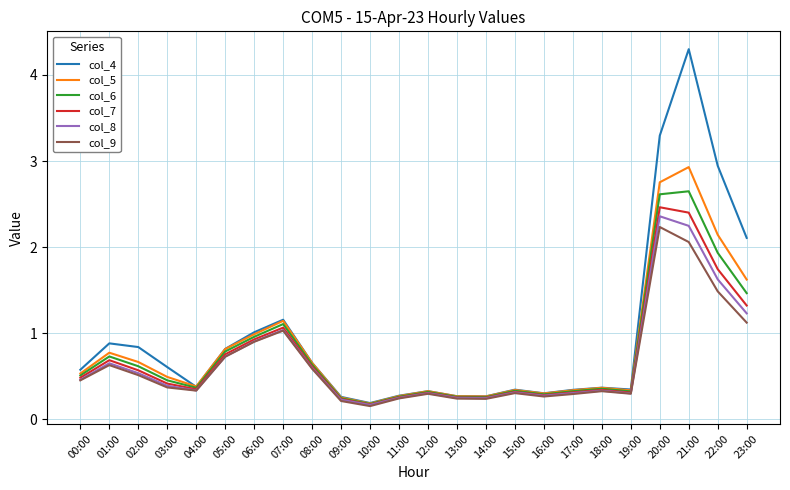

Count the number of data series in this chart.

6